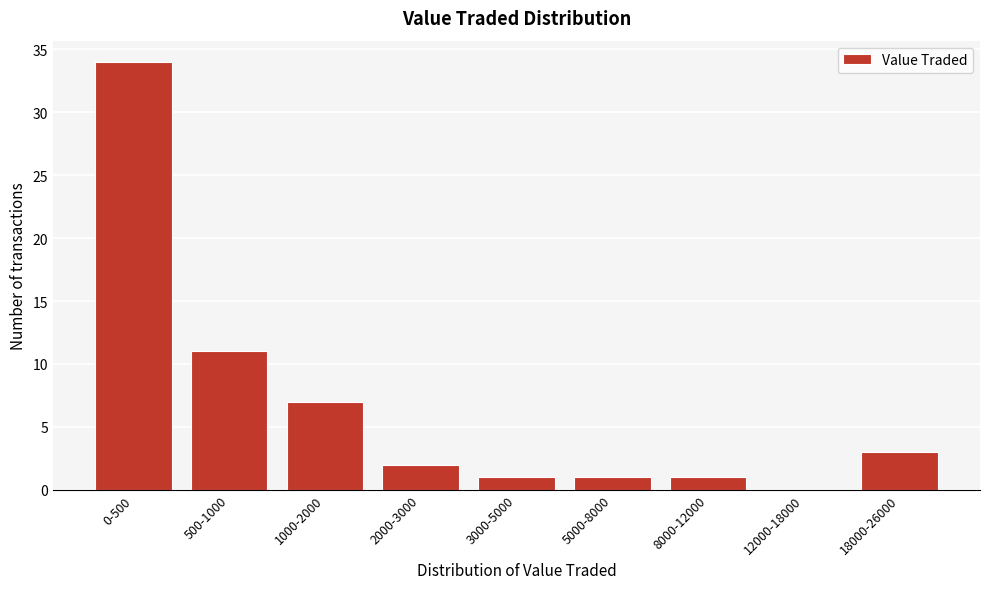

Reading left to right, what are all the values shown in this chart?

0-500=34	500-1000=11	1000-2000=7	2000-3000=2	3000-5000=1	5000-8000=1	8000-12000=1	12000-18000=0	18000-26000=3